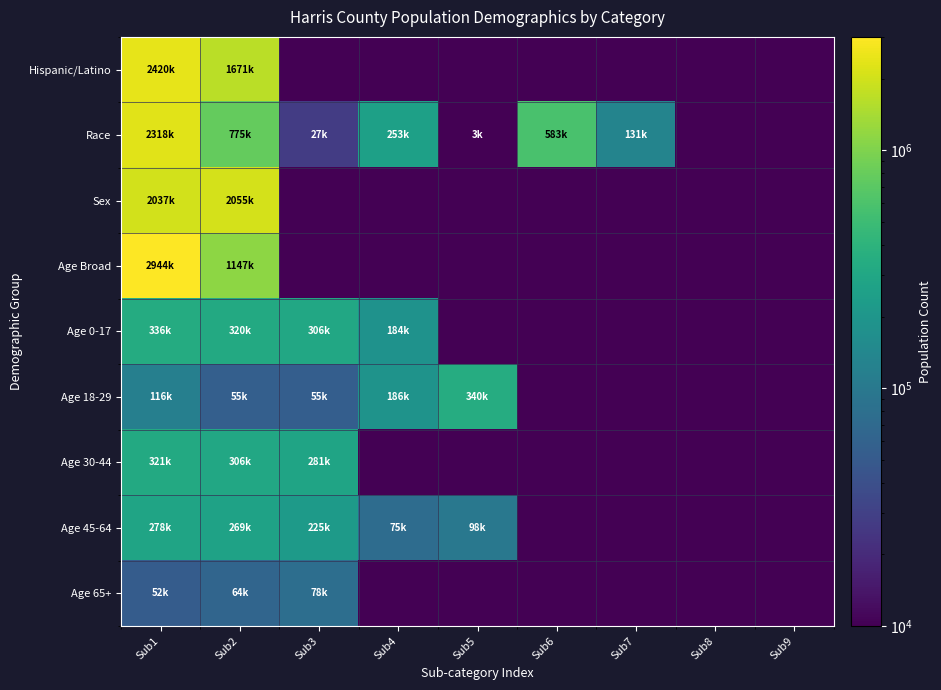

Rank the series by their maximum value, from highest to lowest.

Age Broad, Hispanic/Latino, Race, Sex, Age 18-29, Age 0-17, Age 30-44, Age 45-64, Age 65+